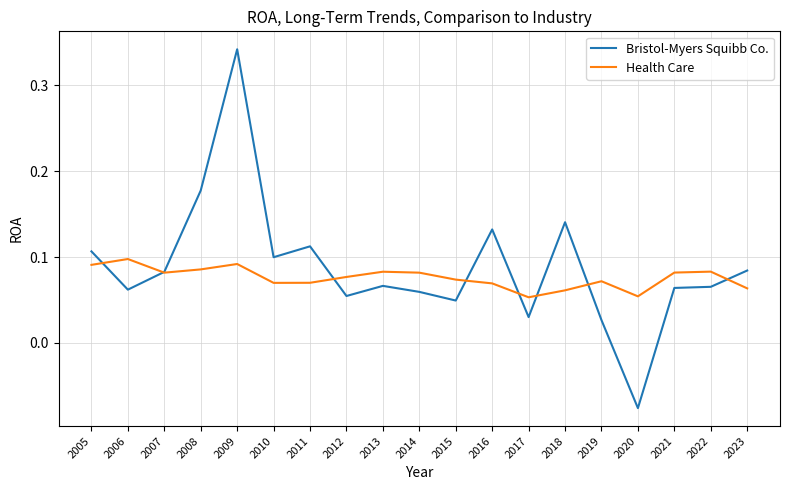

Rank the series by their average value, from highest to lowest.

Bristol-Myers Squibb Co., Health Care